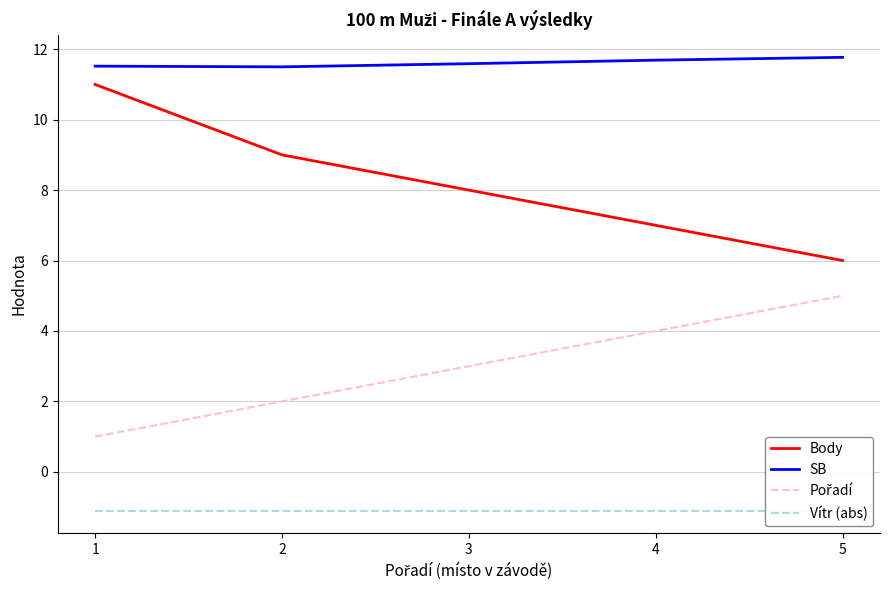

The value of SB at 2 is 11.5. True or false?

True